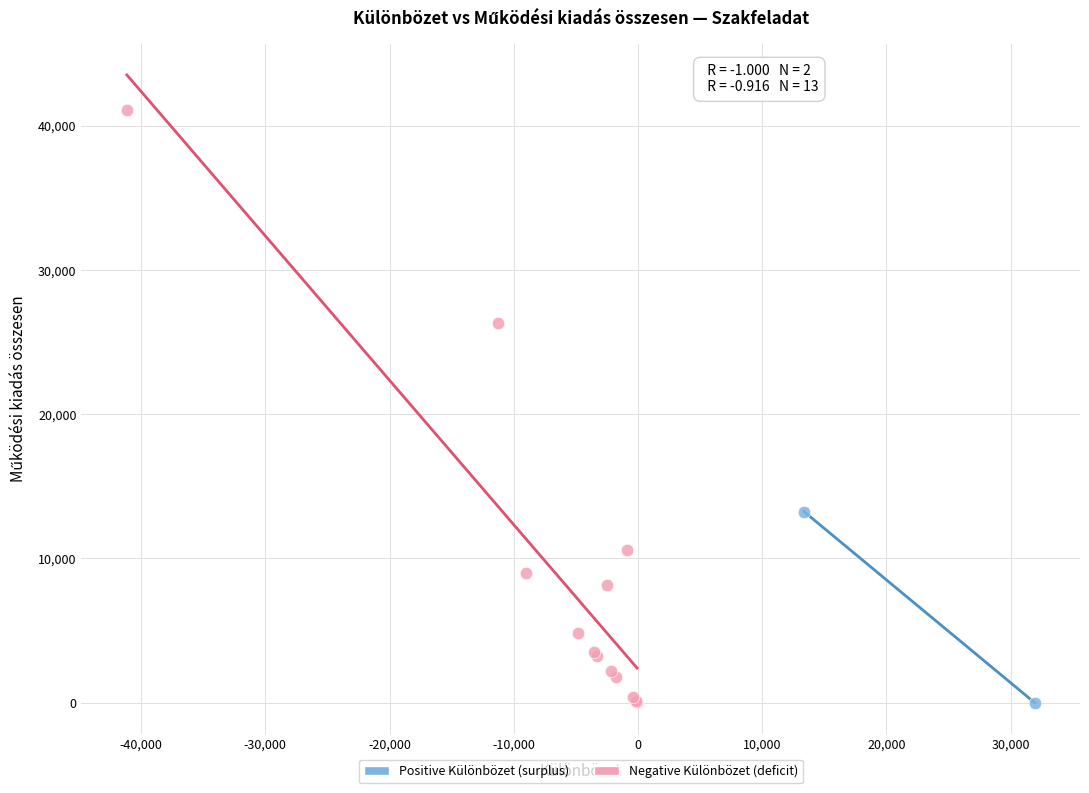

Which series has the largest Y range (max minus min)?

Negative Különbözet (deficit)